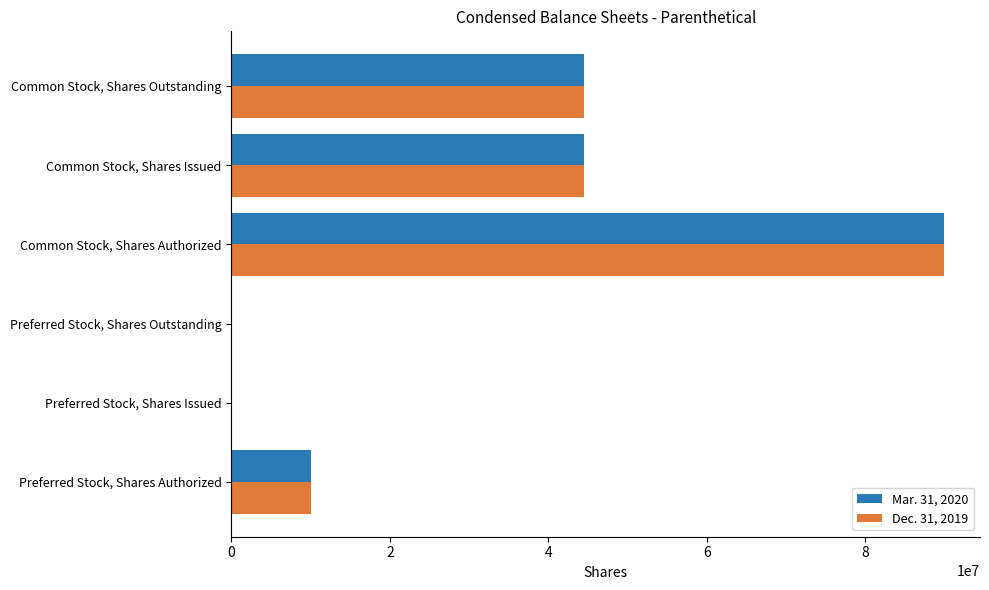

What is the total value across all series at Common Stock, Shares Authorized?

180000000